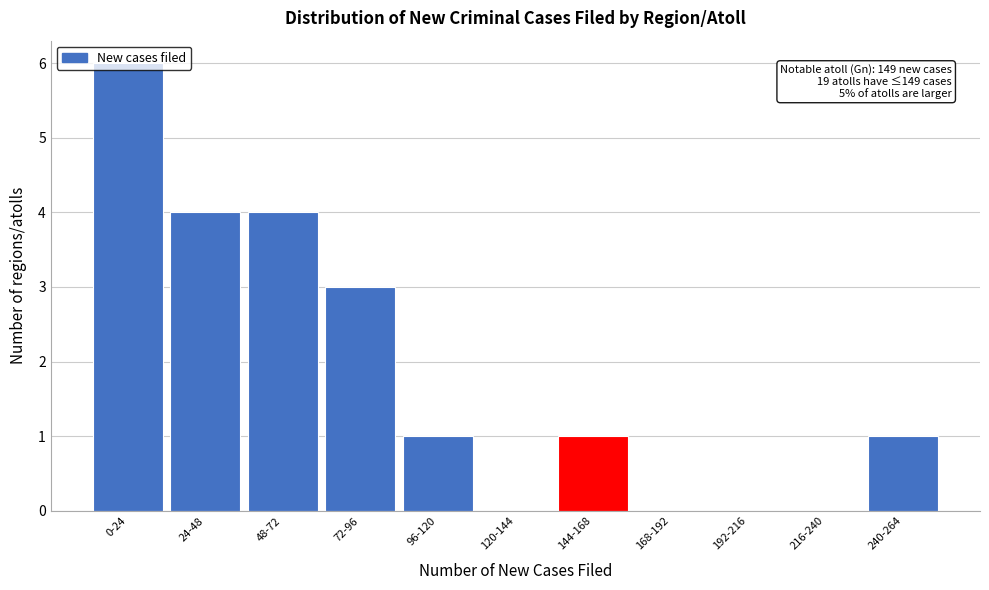

The value at 48-72 is 3. True or false?

False